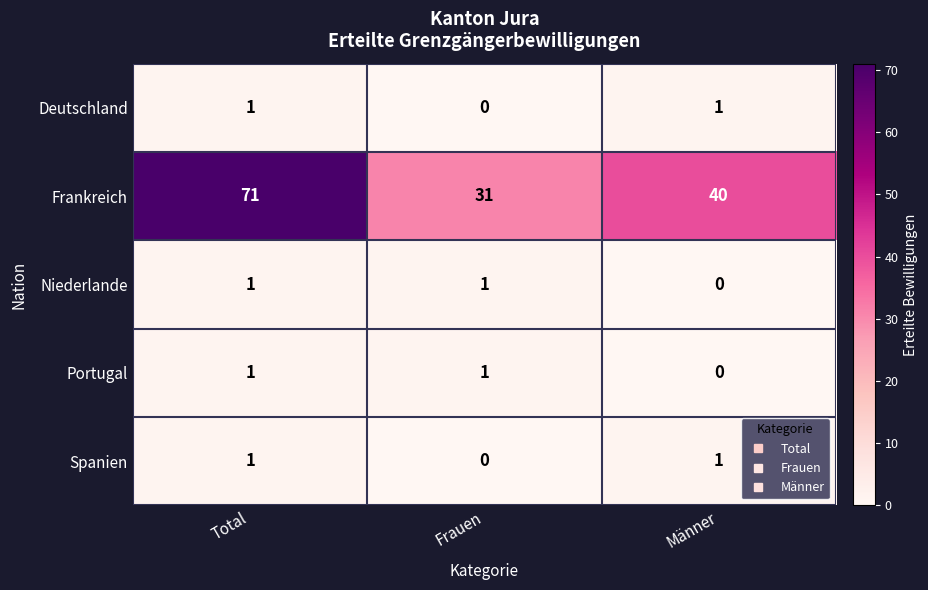

Count the number of categories in the chart.

3